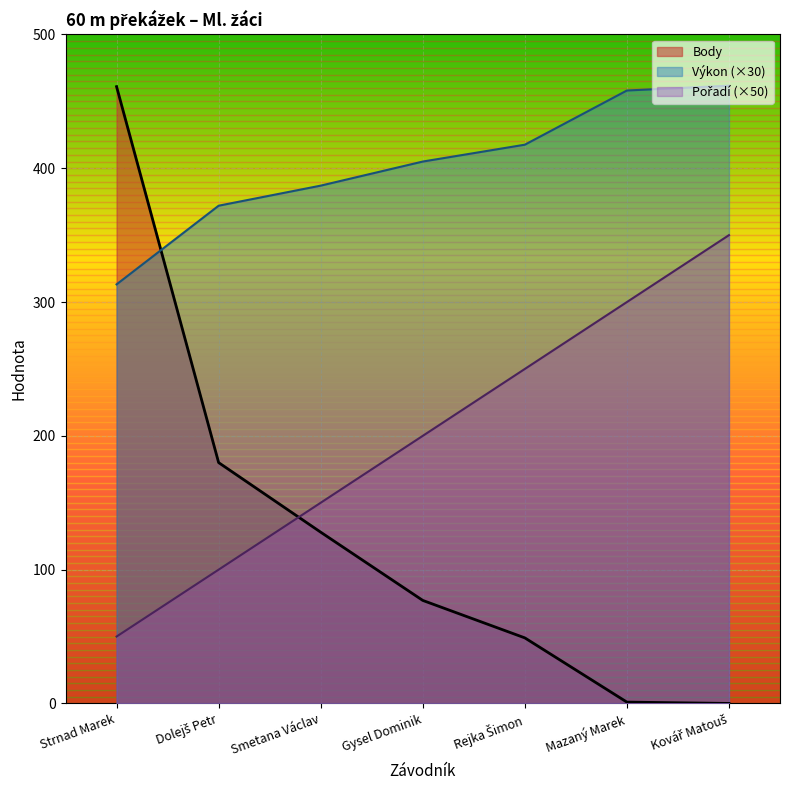

Which series changed the most between Smetana Václav and Mazaný Marek?

Pořadí